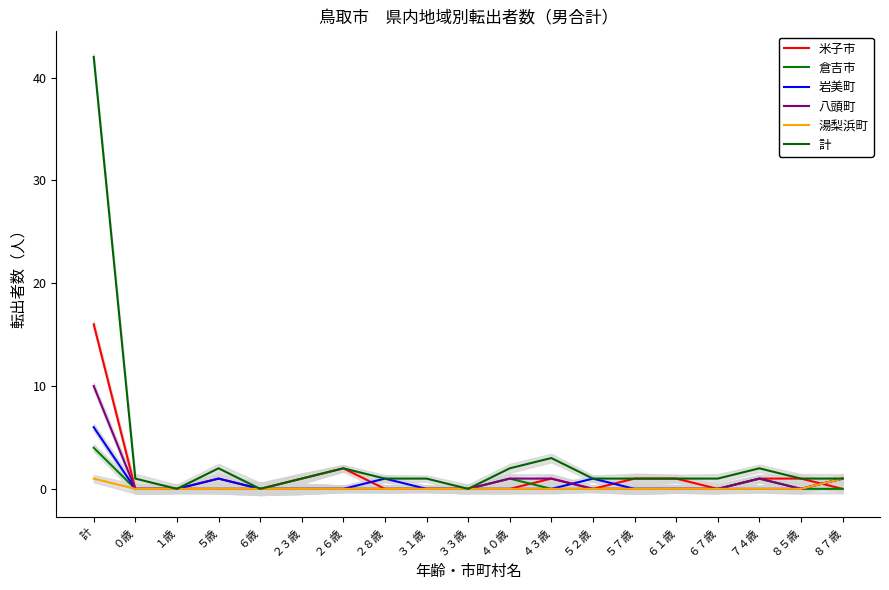

Reading left to right, list all the values displayed in this chart.

米子市: 16	0	0	1	0	1	2	0	0	0	0	1	0	1	1	0	1	1	0
倉吉市: 4	0	0	0	0	0	0	0	0	0	1	0	0	0	0	0	1	0	0
岩美町: 6	0	0	1	0	0	0	1	0	0	0	0	1	0	0	0	0	0	1
八頭町: 10	0	0	0	0	0	0	0	0	0	1	1	0	0	0	0	1	0	1
湯梨浜町: 1	0	0	0	0	0	0	0	0	0	0	0	0	0	0	0	0	0	1
計: 42	1	0	2	0	1	2	1	1	0	2	3	1	1	1	1	2	1	1